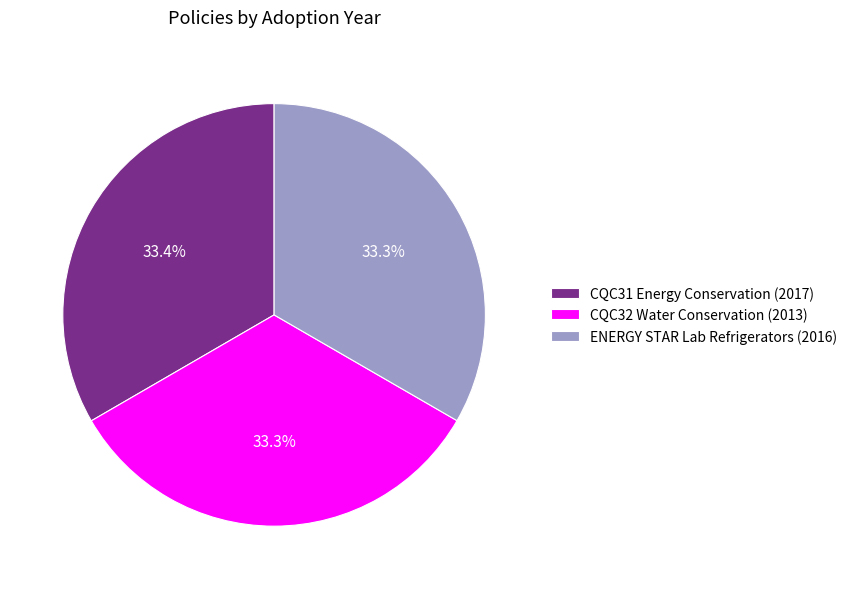

What is the ratio of the value at ENERGY STAR Lab Refrigerators (2016) to the value at CQC32 Water Conservation (2013)?

1.0